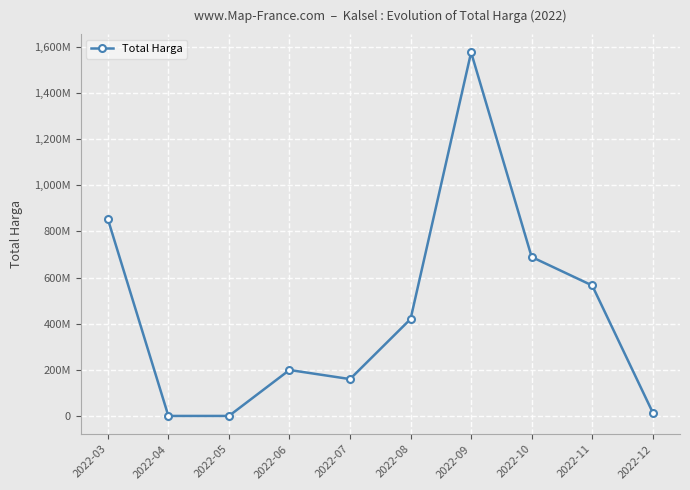

Does the chart have visible grid lines?

Yes